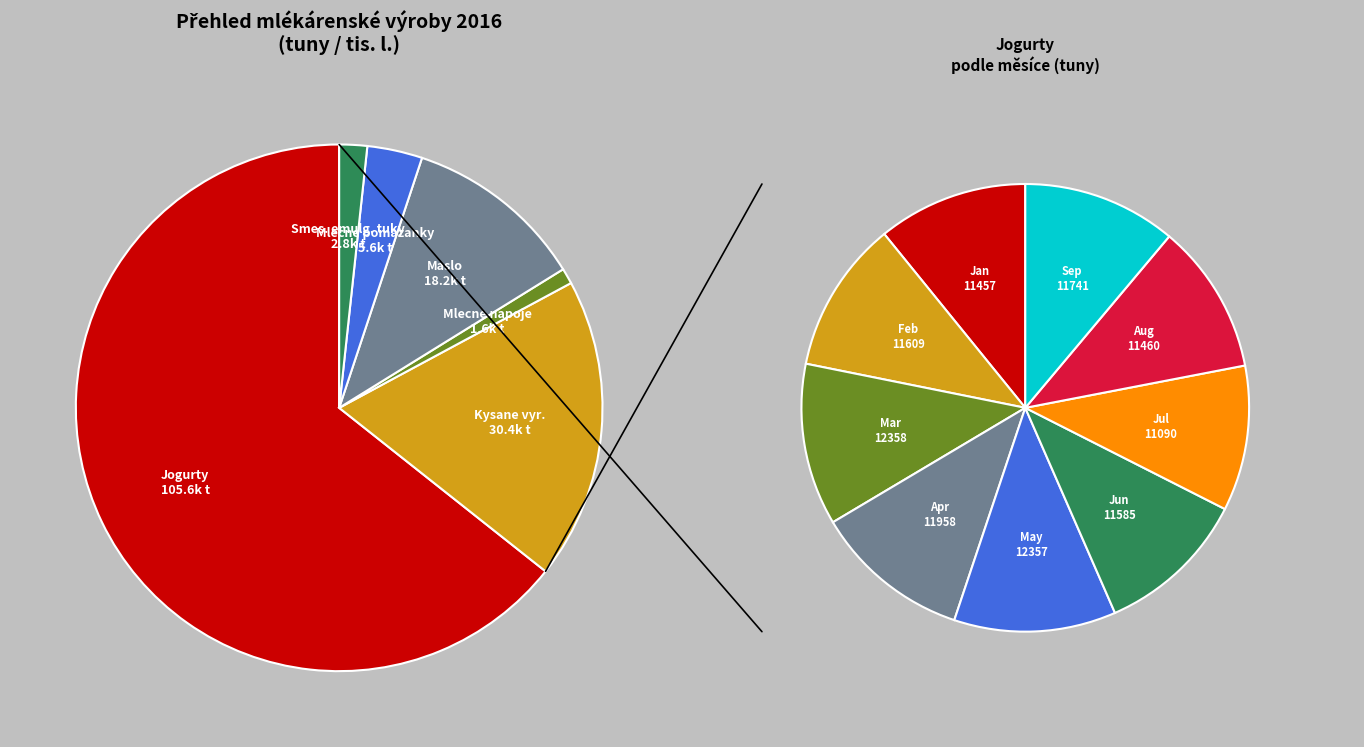

To the nearest percent, what is the difference between the 0 and 2 slice percentages?

2%